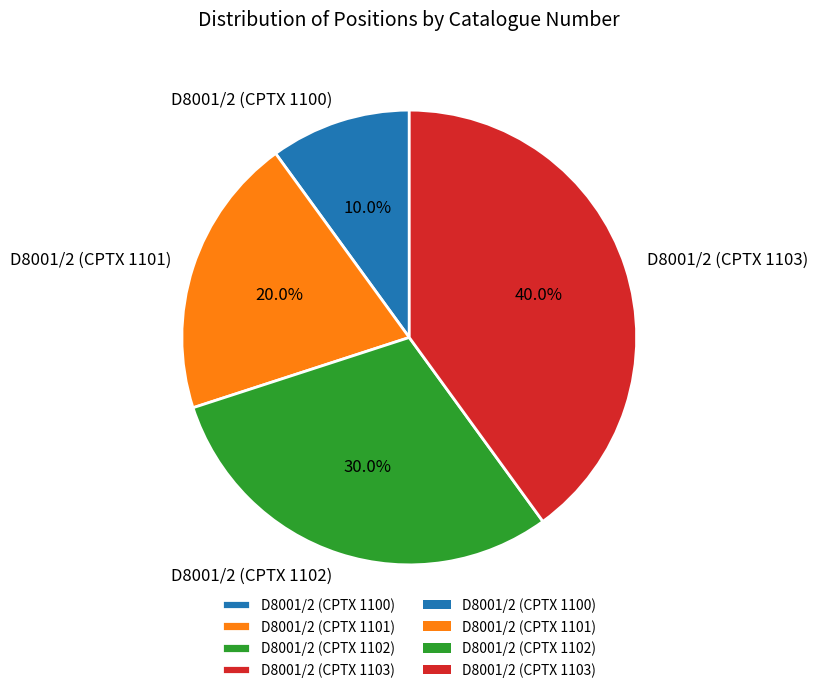

Which has a higher value, D8001/2 (CPTX 1101) or D8001/2 (CPTX 1103)?

D8001/2 (CPTX 1103)